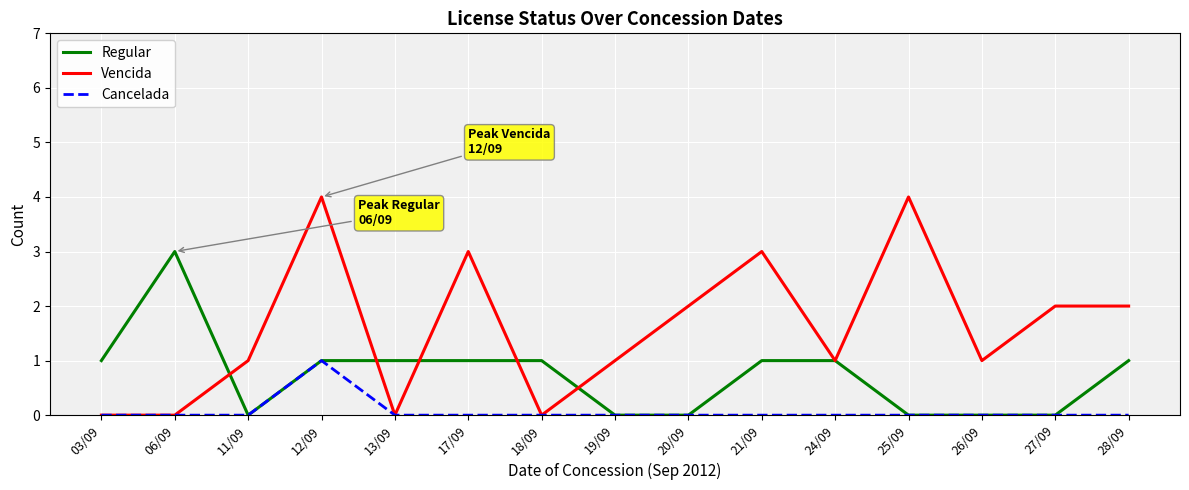

What is the total value across all series at 21/09?

4